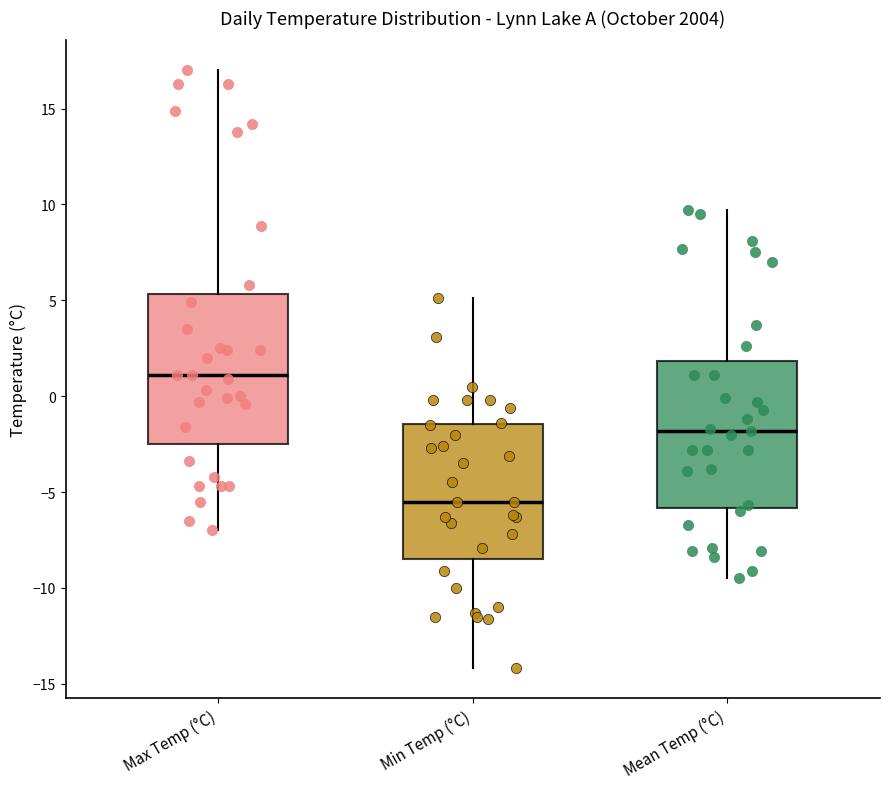

Reading left to right, transcribe this box plot: for each box, give where its median line is, the range the box spans, and where its two whiskers end, as read against the y-axis. The values are not printed on the chart, so give them approximately, as read against the axis.

Max Temp (°C): median 1.0, box -2.5 to 5.5, whiskers -7.0 to 17.0
Min Temp (°C): median -5.5, box -8.5 to -1.5, whiskers -14.0 to 5.0
Mean Temp (°C): median -2.0, box -6.0 to 2.0, whiskers -9.5 to 9.5